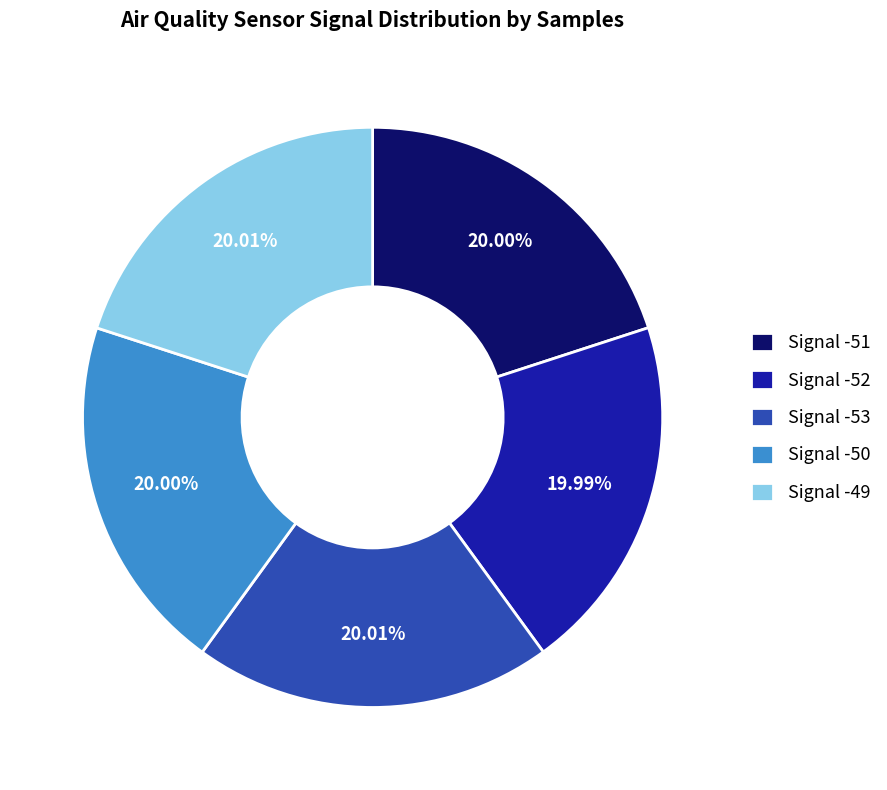

To the nearest percent, what is the combined percentage of Signal -50 and Signal -53?

40%